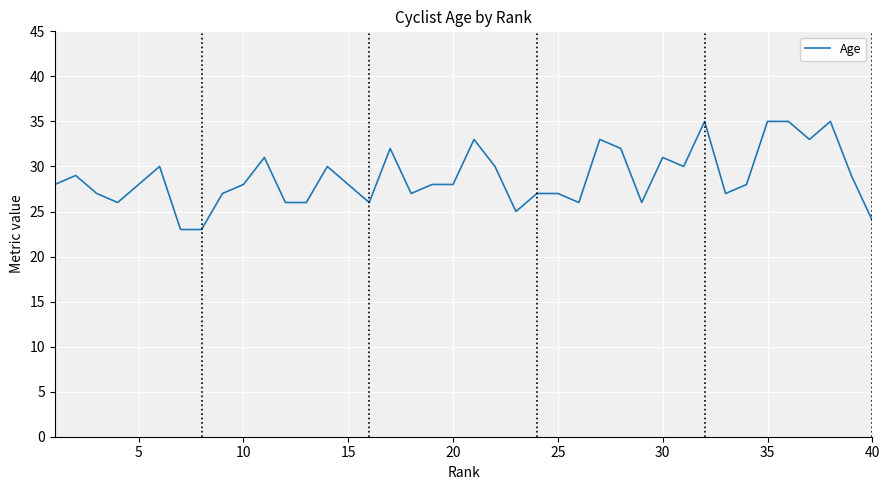

What is the minimum value shown in the chart?

23